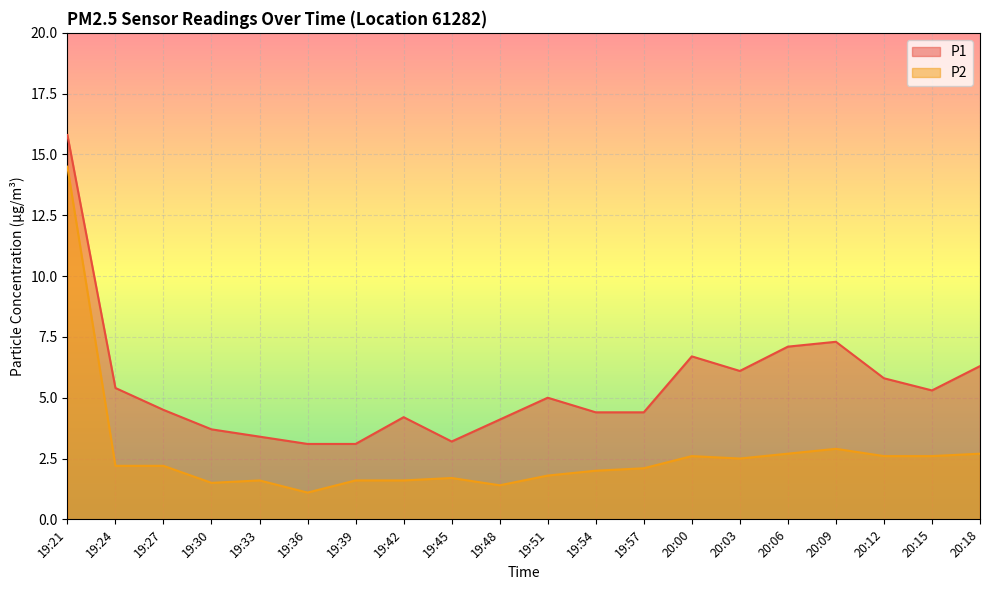

Reading left to right, transcribe all the data shown in this chart.

P1: 15.8	5.4	4.5	3.7	3.4	3.1	3.1	4.2	3.2	4.1	5.0	4.4	4.4	6.7	6.1	7.1	7.3	5.8	5.3	6.3
P2: 14.5	2.2	2.2	1.5	1.6	1.1	1.6	1.6	1.7	1.4	1.8	2.0	2.1	2.6	2.5	2.7	2.9	2.6	2.6	2.7